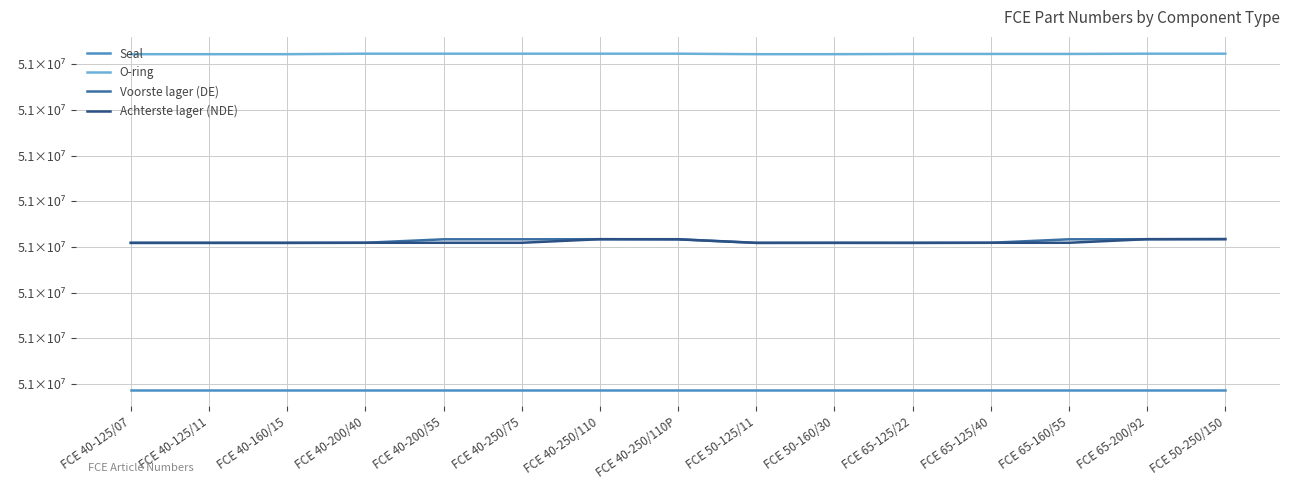

What is the value of the O-ring point at the 12th from the left?

5.1